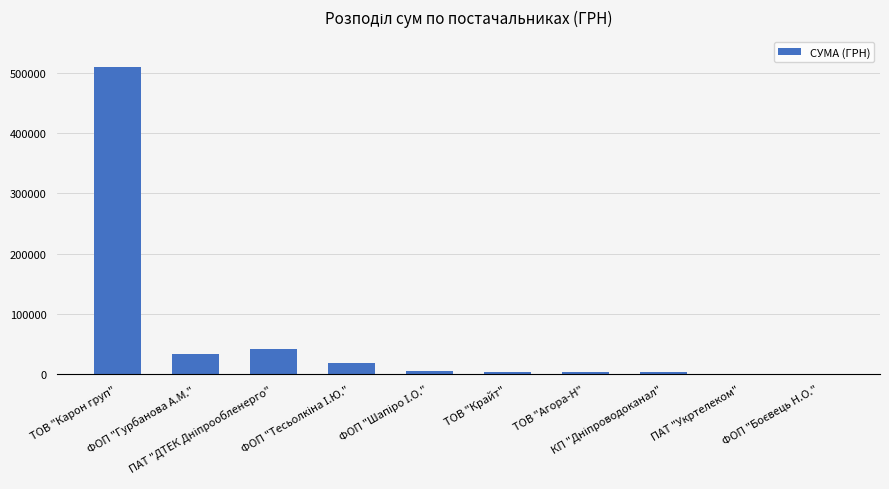

What is the sum of all values?

616535.8